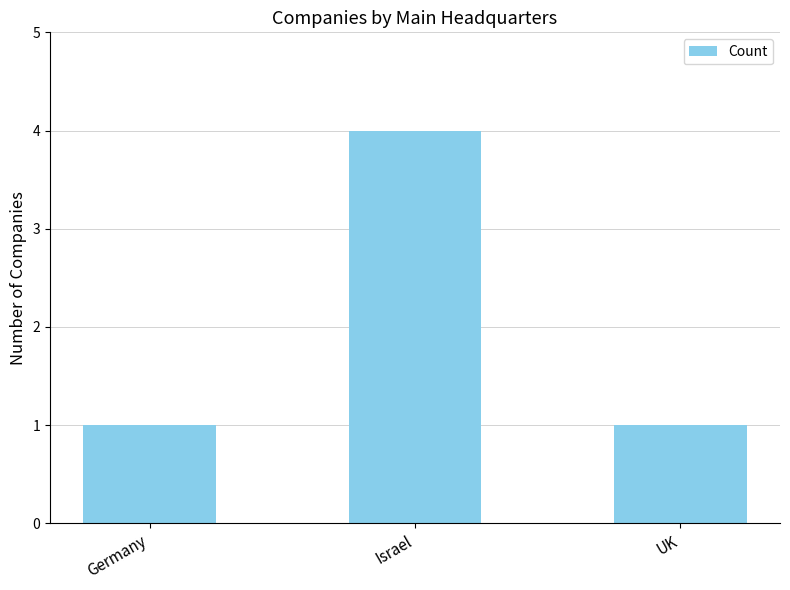

What is the greatest value displayed?

4